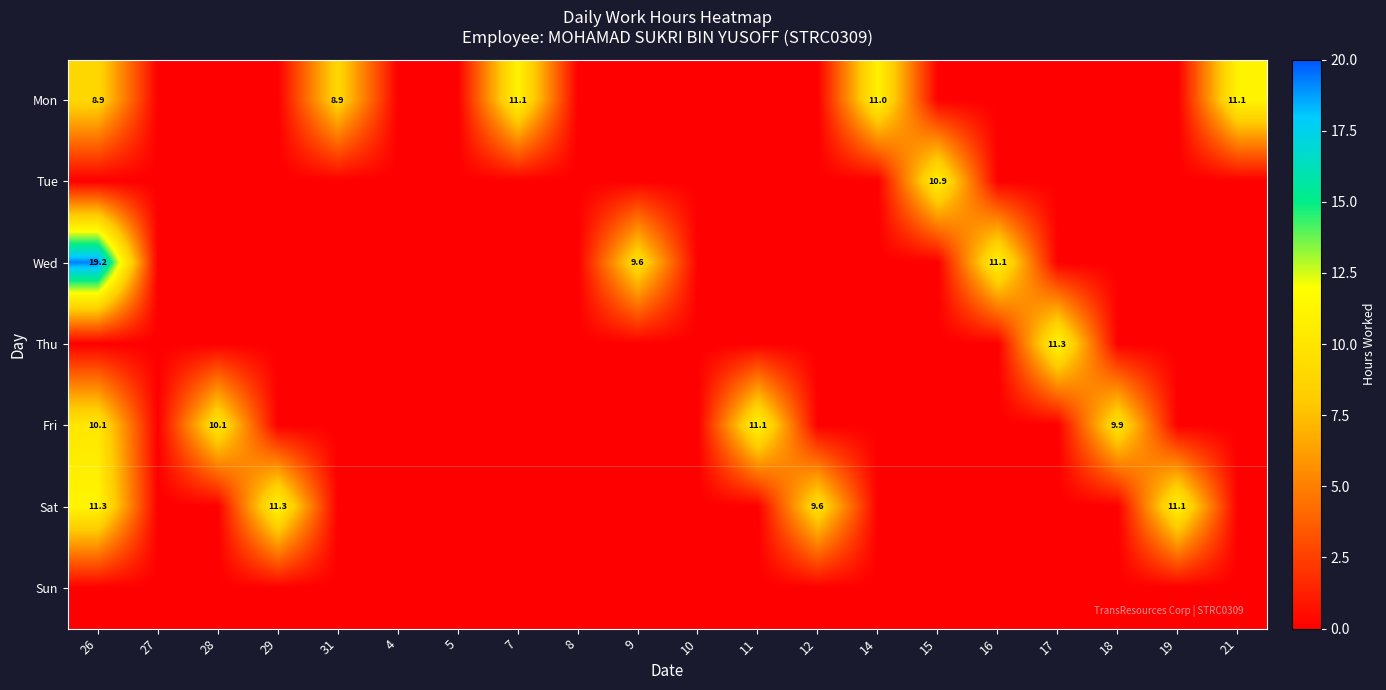

The Sat series shows 2.9 at 26. True or false?

False